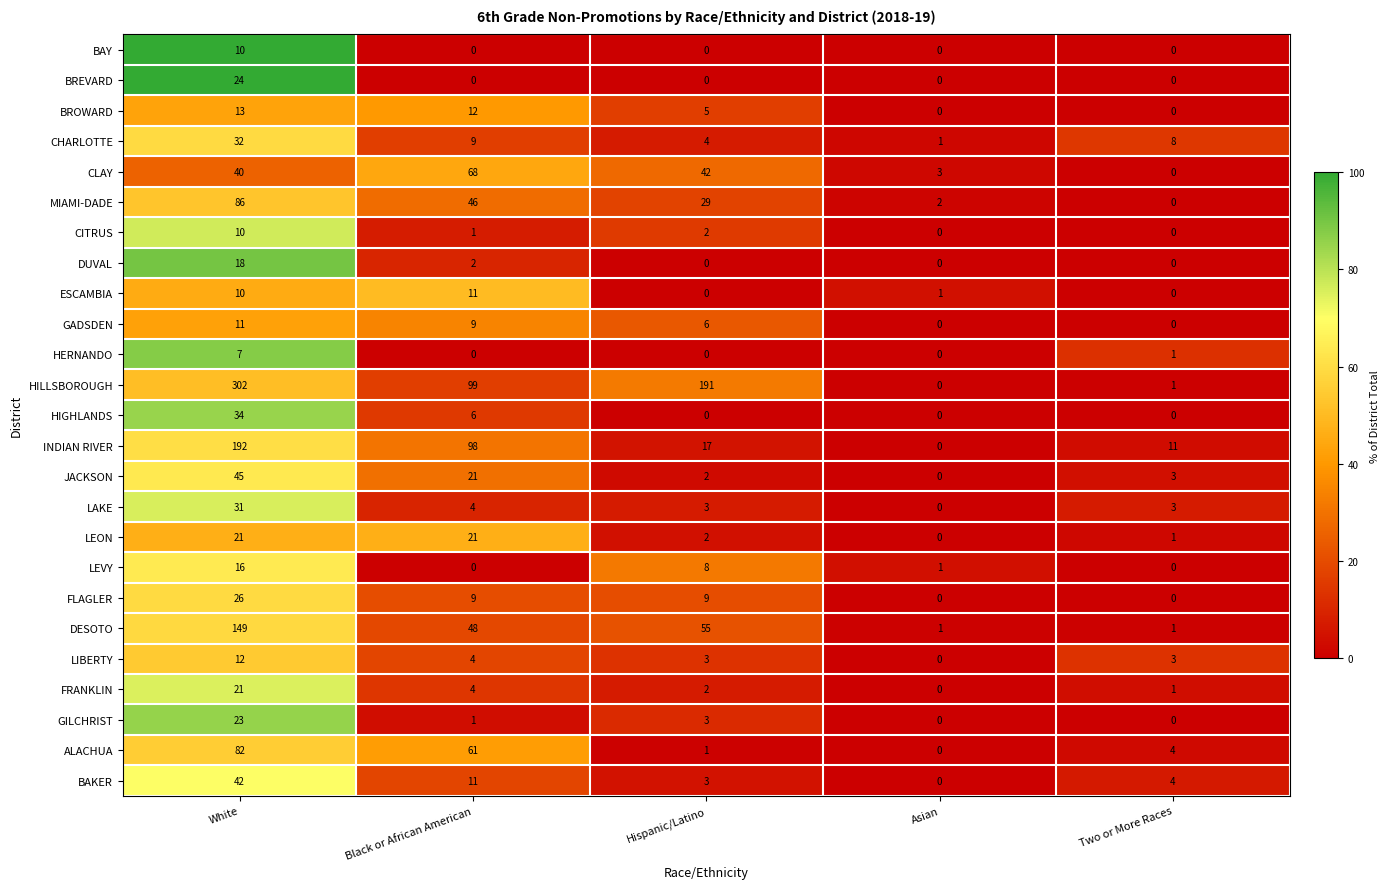

Which series has the largest total across all categories?

HILLSBOROUGH